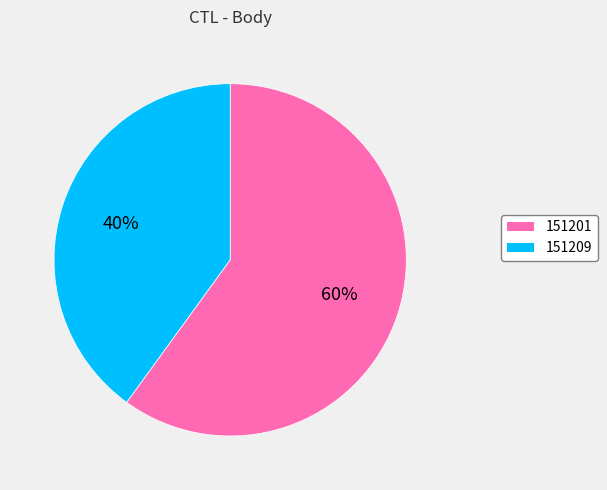

What percentage is the 151209 slice, to the nearest percent?

40%